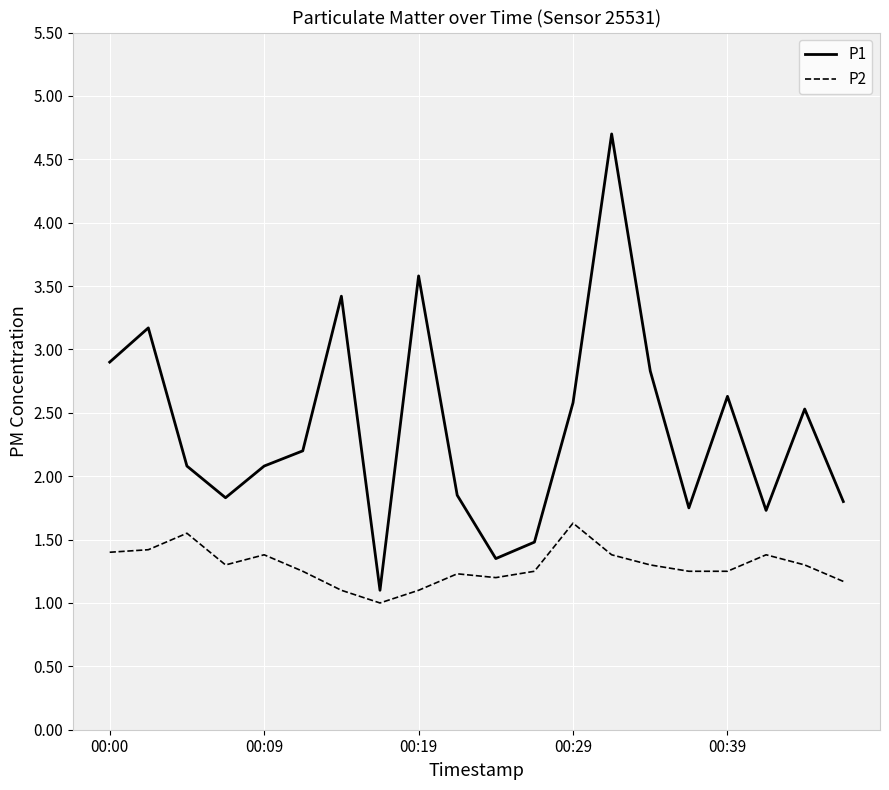

List the series in order of their peak value, highest first.

P1, P2